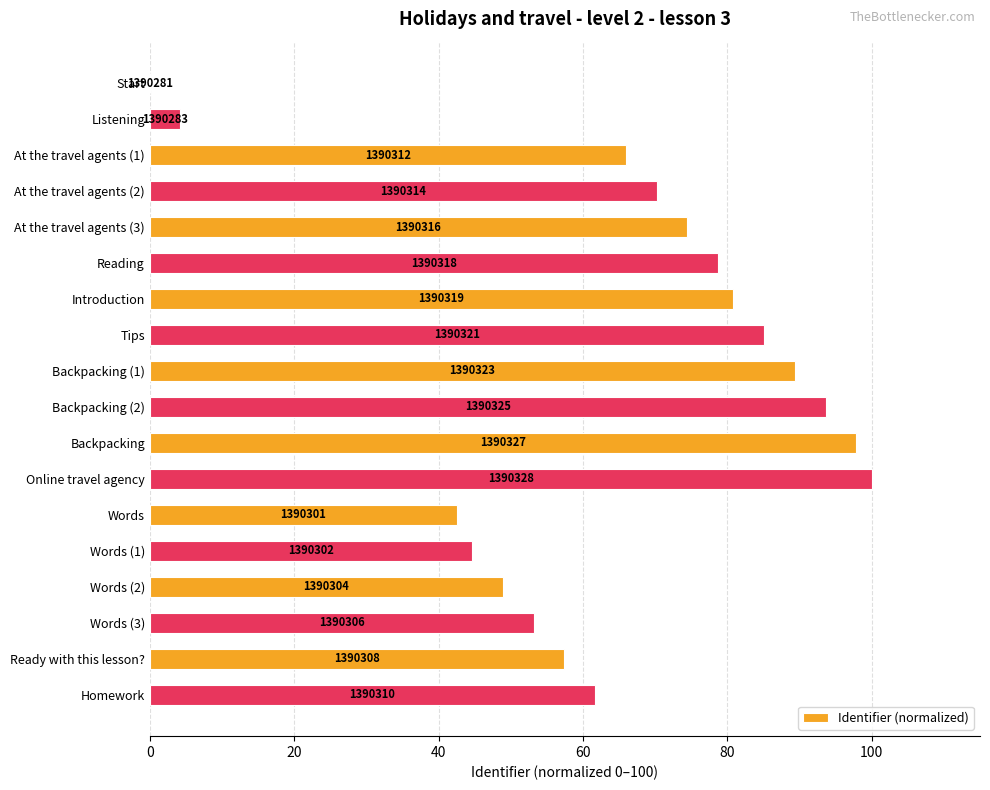

What is the maximum value shown in the chart?

100.0